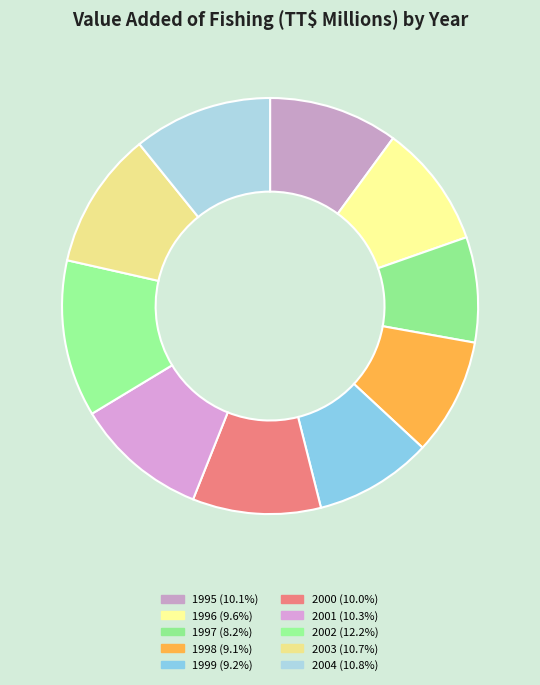

To the nearest percent, what is the average slice percentage?

10%